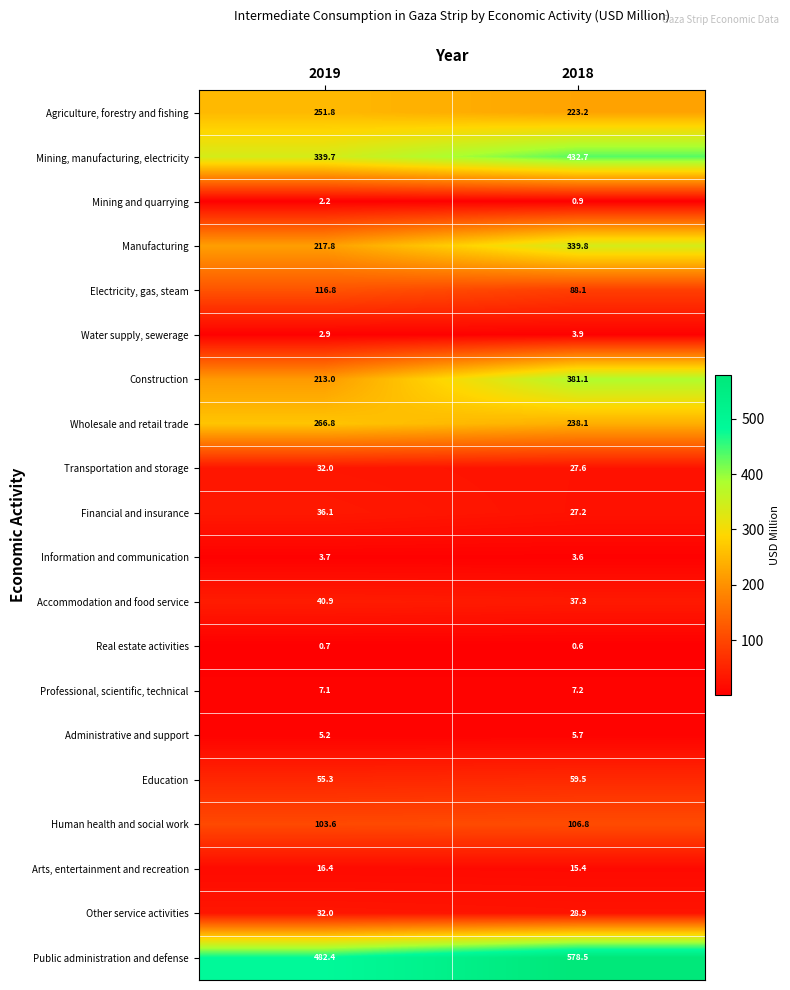

Count the number of categories in the chart.

2